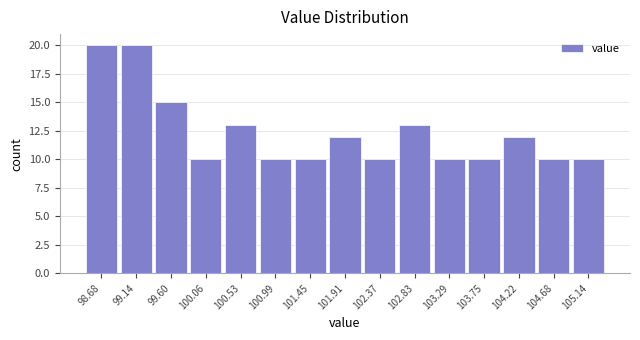

Reading left to right, extract all data points from this chart.

20	20	15	10	13	10	10	12	10	13	10	10	12	10	10